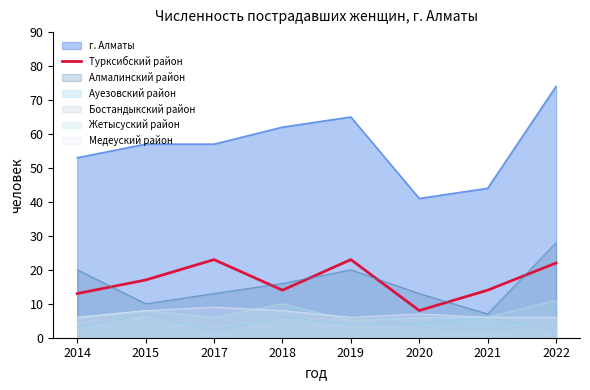

What is the maximum value shown in the chart?

74